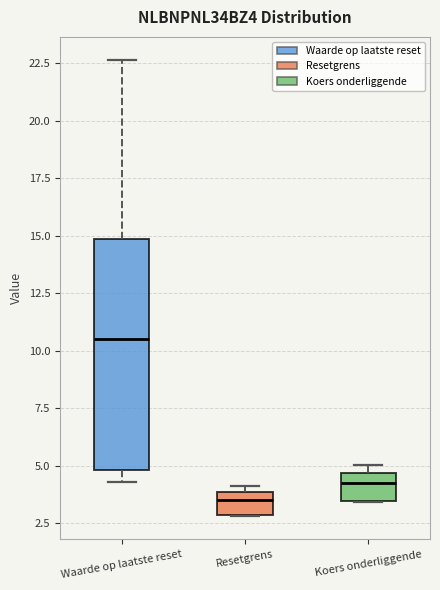

Reading left to right, transcribe this box plot: for each box, give where its median line is, the range the box spans, and where its two whiskers end, as read against the y-axis. The values are not printed on the chart, so give them approximately, as read against the axis.

Waarde op laatste reset: median 10.5, box 5.0 to 15.0, whiskers 4.5 to 22.5
Resetgrens: median 3.5, box 3.0 to 4.0, whiskers 3.0 to 4.0 (just above the box's upper edge)
Koers onderliggende: median 4.5 (inside the box), box 3.5 to 4.5, whiskers 3.5 to 5.0